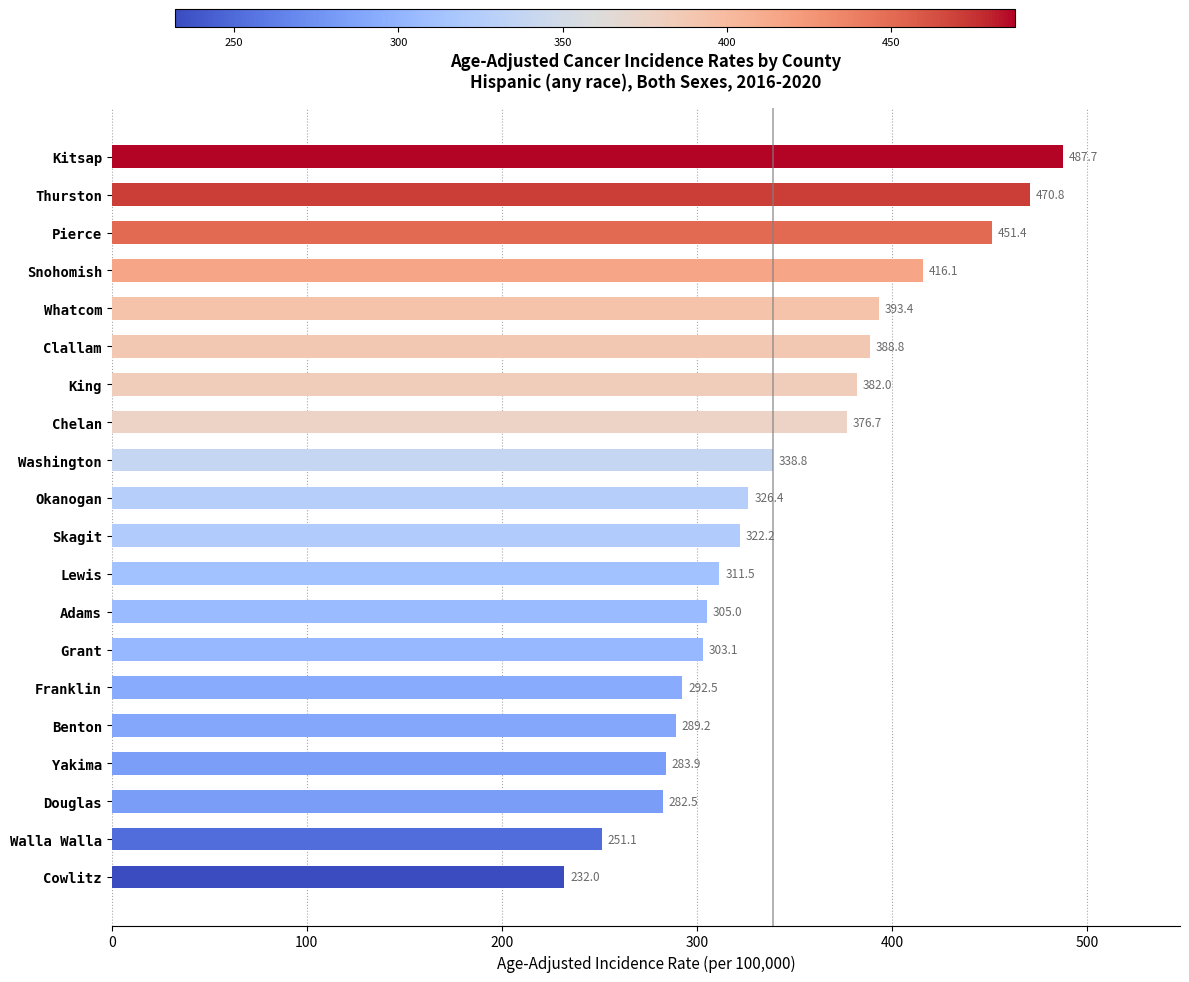

Reading top to bottom, list all the values displayed in this chart.

Kitsap=487.7	Thurston=470.8	Pierce=451.4	Snohomish=416.1	Whatcom=393.4	Clallam=388.8	King=382.0	Chelan=376.7	Washington=338.8	Okanogan=326.4	Skagit=322.2	Lewis=311.5	Adams=305.0	Grant=303.1	Franklin=292.5	Benton=289.2	Yakima=283.9	Douglas=282.5	Walla Walla=251.1	Cowlitz=232.0